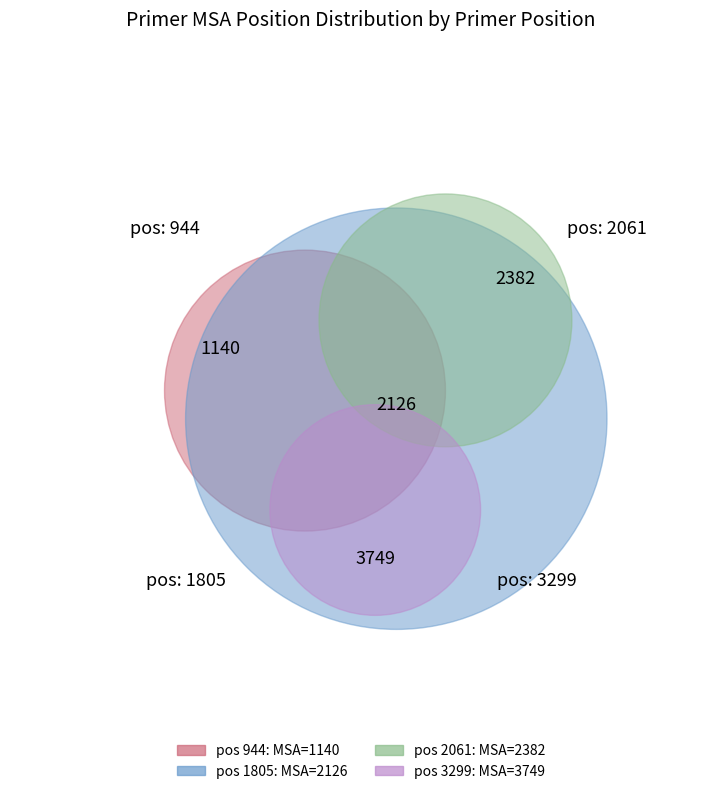

What percentage do 944 and 3299 together represent?

52.0%